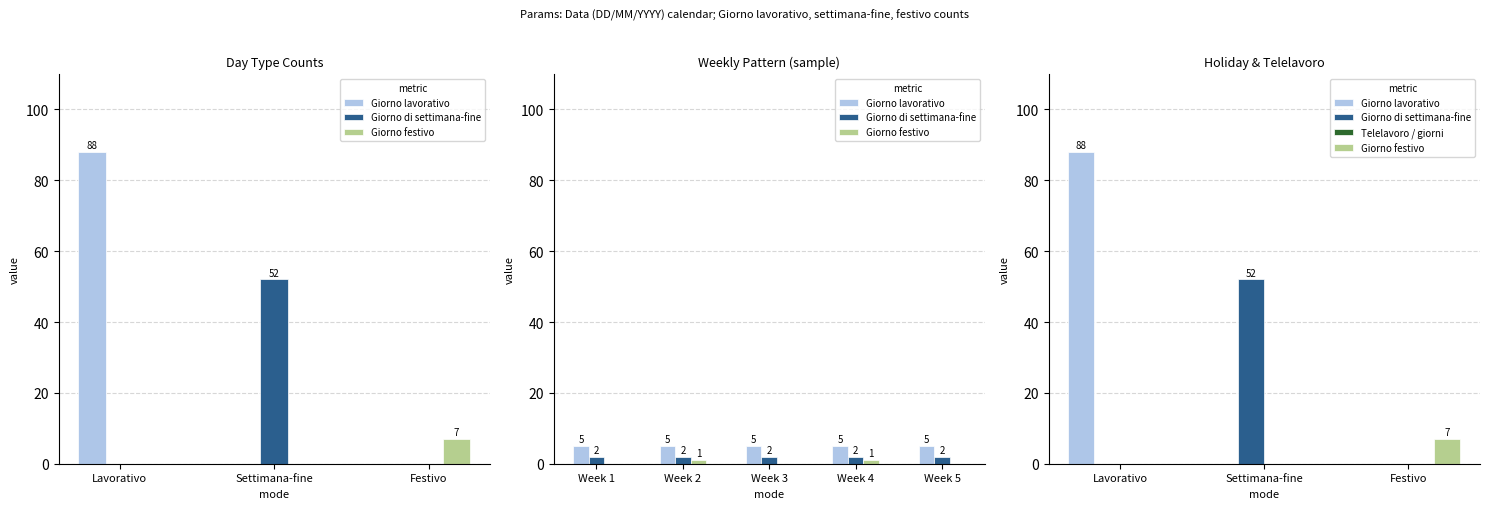

List the series in order of their peak value, lowest first.

Telelavoro / giorni, Giorno festivo, Giorno di settimana-fine, Giorno lavorativo